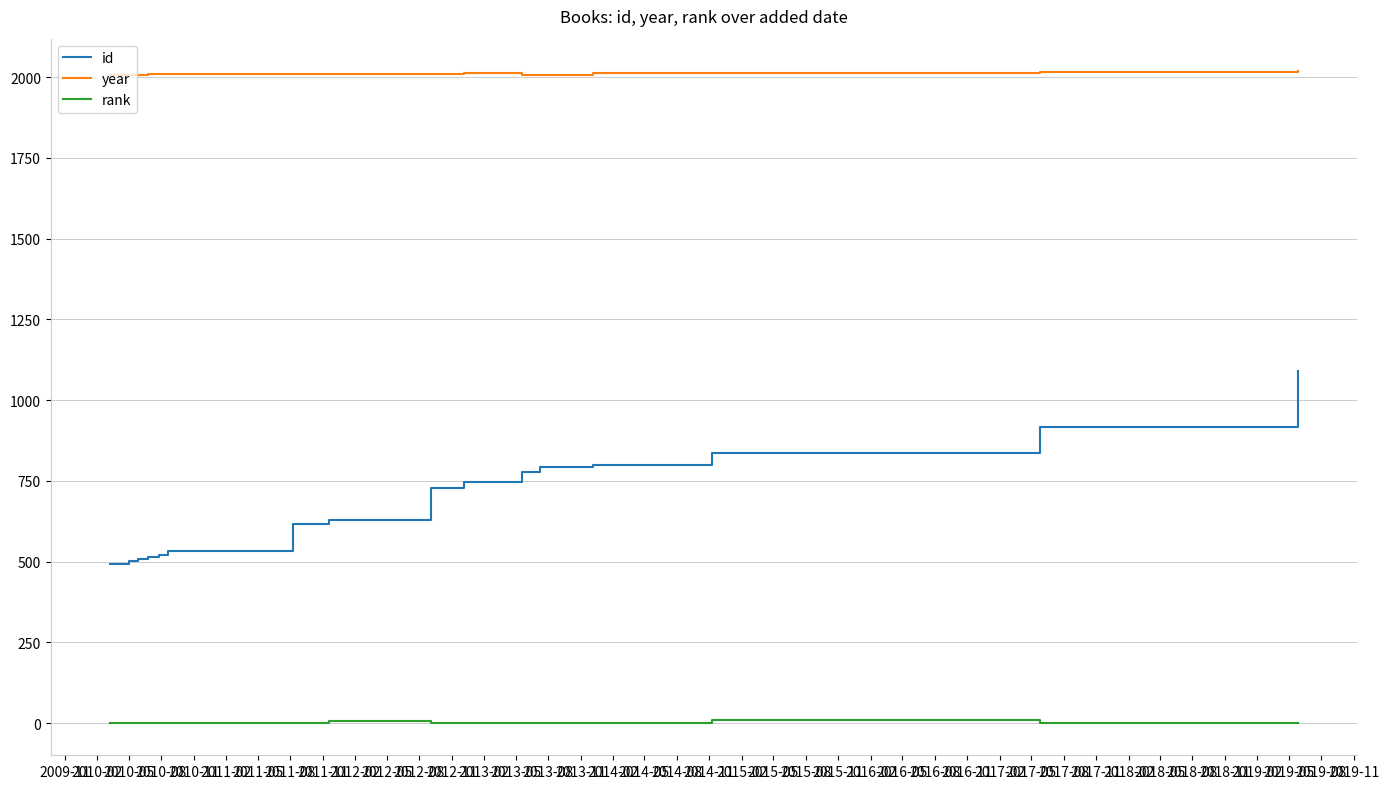

At which category does rank reach its first local peak?

2011-08